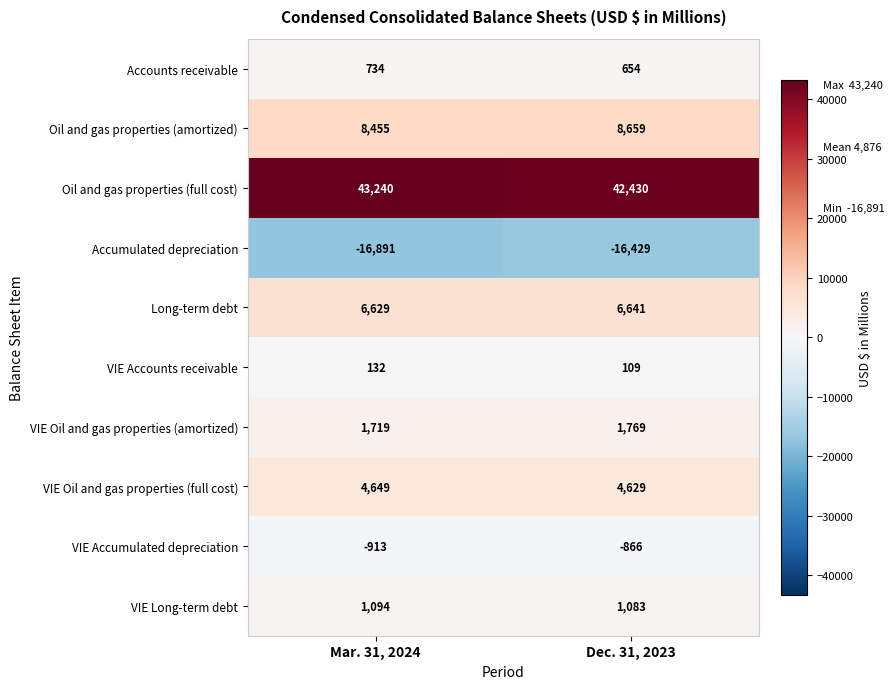

Read the Long-term debt value at Mar. 31, 2024.

6629